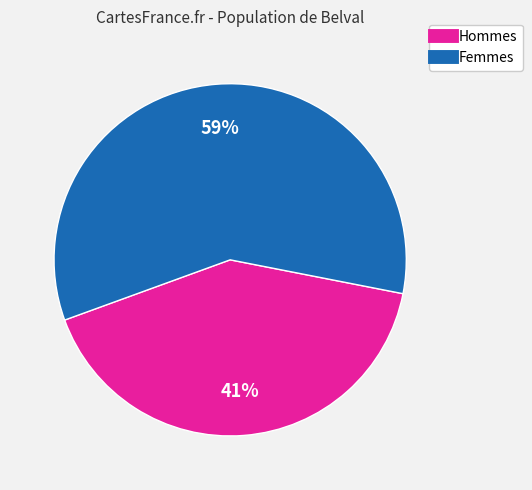

To the nearest percent, what is the average slice percentage?

50%